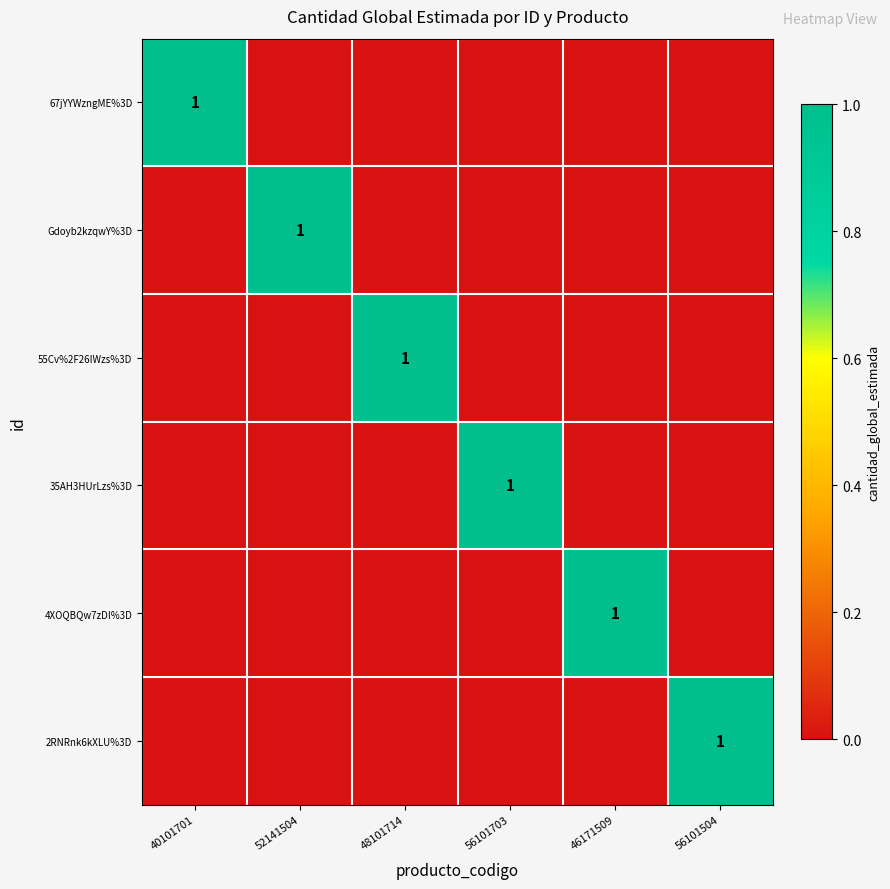

How many positive values does the 35AH3HUrLzs%3D series have?

1